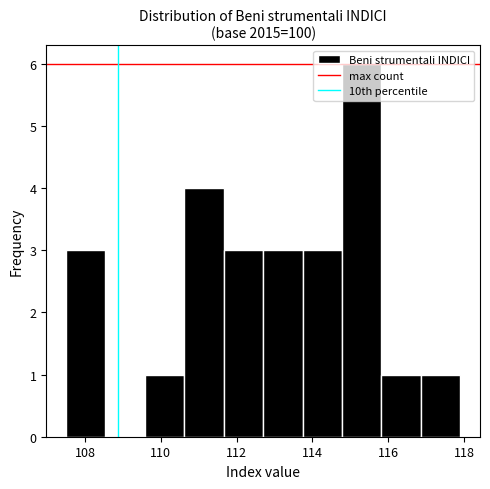

Reading left to right, transcribe this chart: for each bar, give the range it covers on the x-axis and its height. Neither the bar edges nor the heights are printed on the chart, so give them approximately, as read against the axes.

107.50 to 108.54: 3
108.54 to 109.58: 0
109.58 to 110.62: 1
110.62 to 111.66: 4
111.66 to 112.70: 3
112.70 to 113.74: 3
113.74 to 114.78: 3
114.78 to 115.82: 6
115.82 to 116.86: 1
116.86 to 117.90: 1